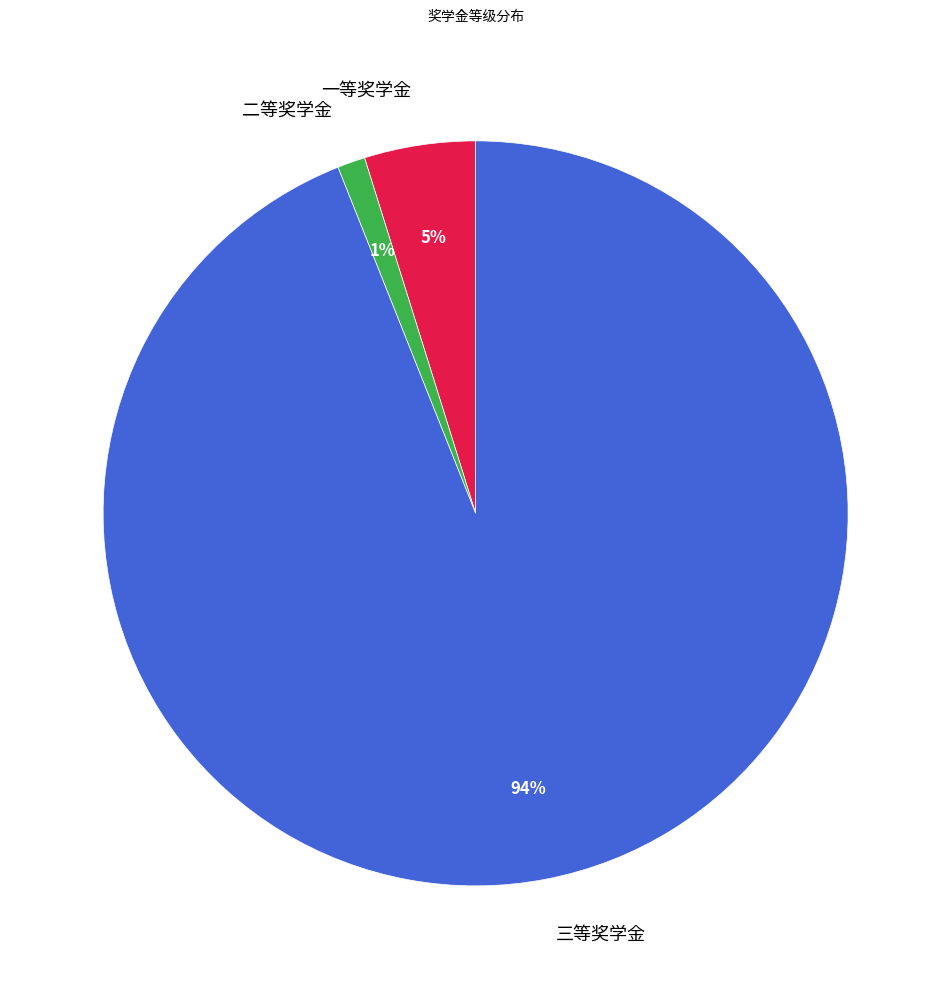

What is the ratio of the value at 二等奖学金 to the value at 三等奖学金?

0.0